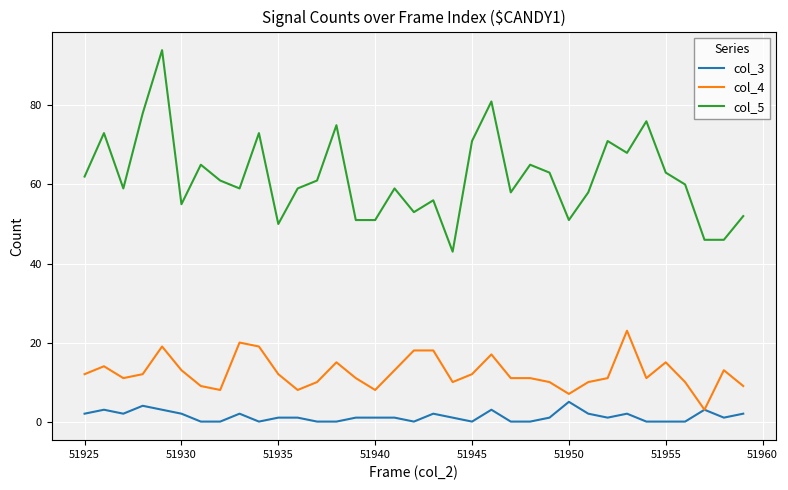

Rank the series by their average value, from highest to lowest.

col_5, col_4, col_3